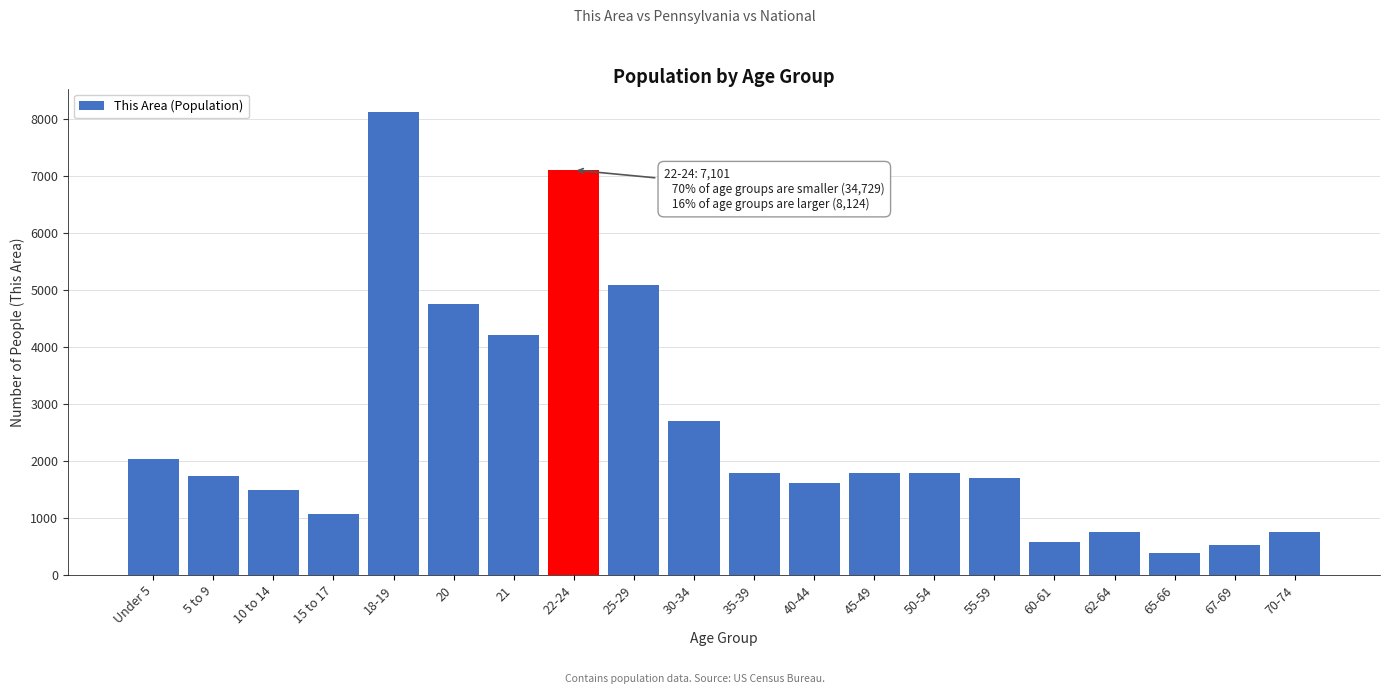

What is the minimum value shown in the chart?

386